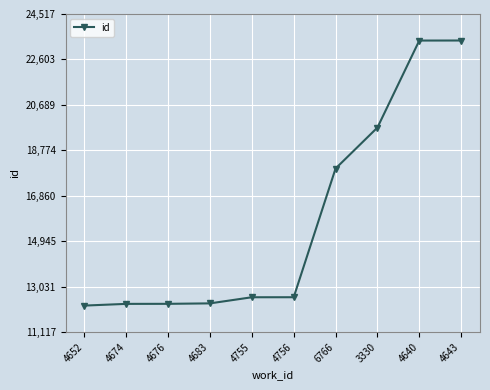

Where is the data nearest to the value 17817?

6766